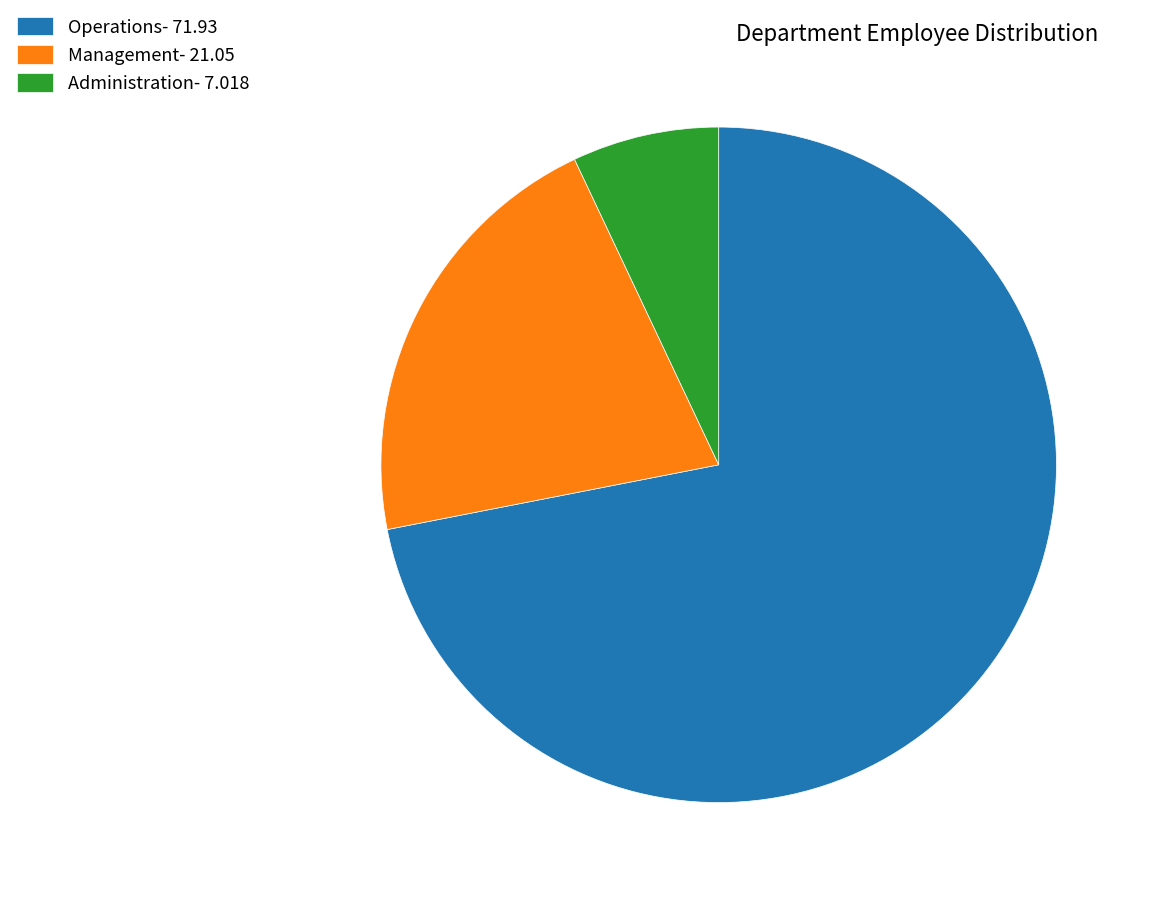

The Operations- 71.93 slice represents 72% of the pie. True or false?

True